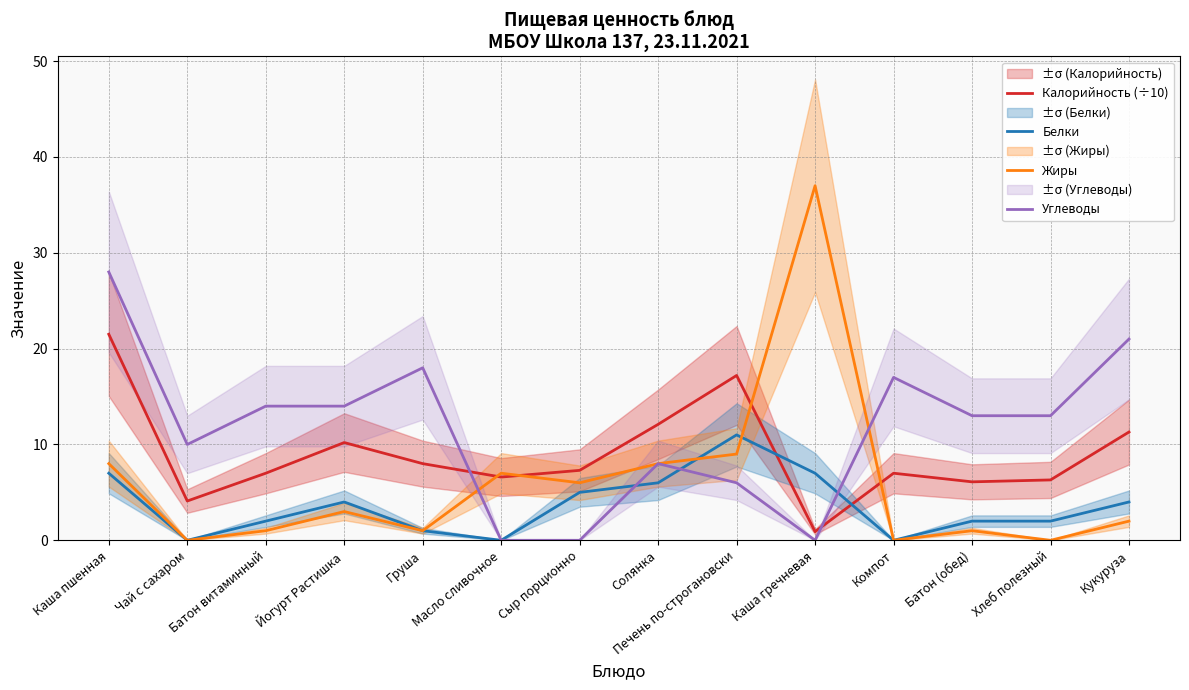

Does the chart have visible grid lines?

Yes